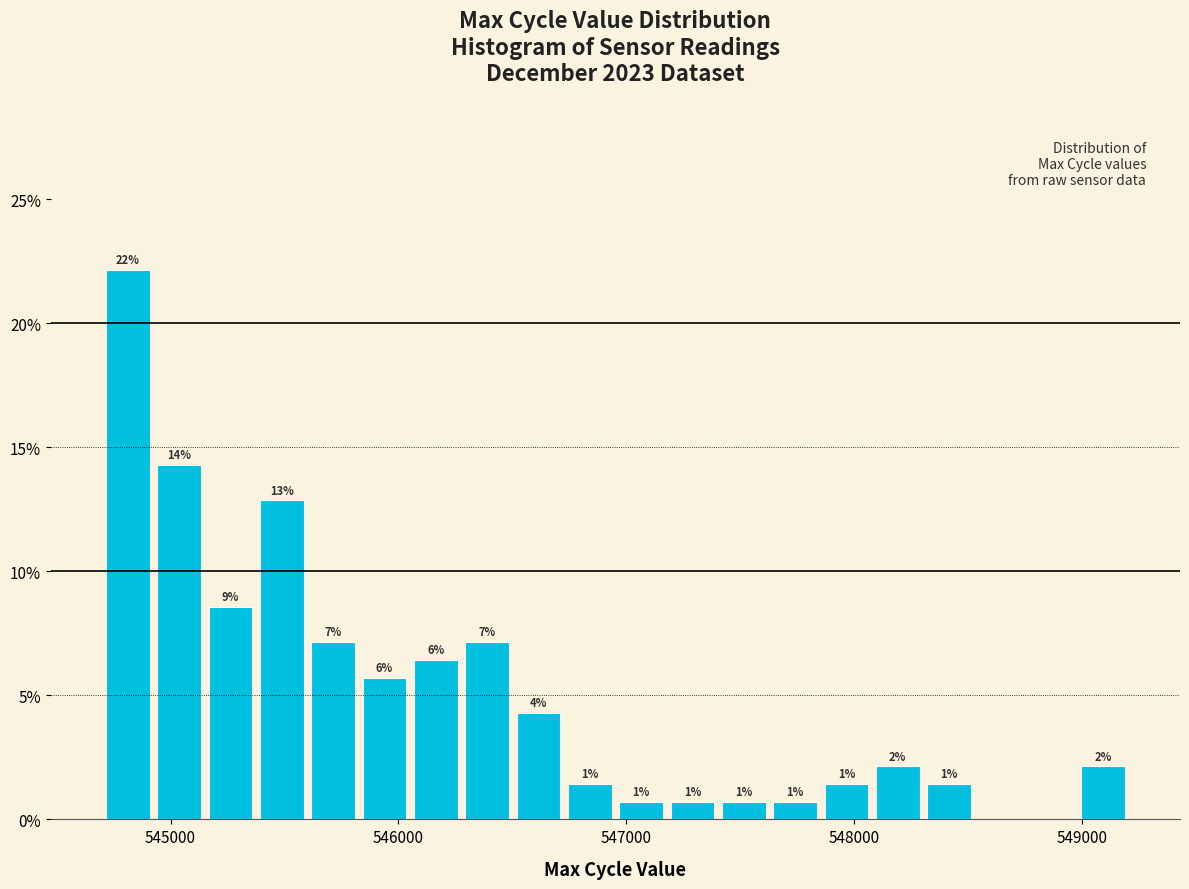

Around what value on the x-axis is the tallest bar? Give the approximate position of its centre, as read against the axis.

544800